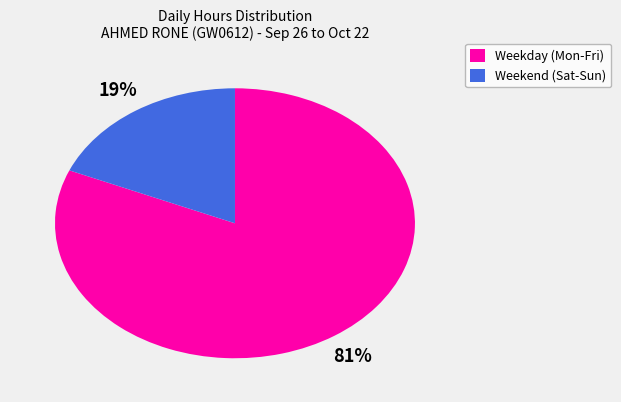

Is there any slice that represents more than half of the pie?

Yes